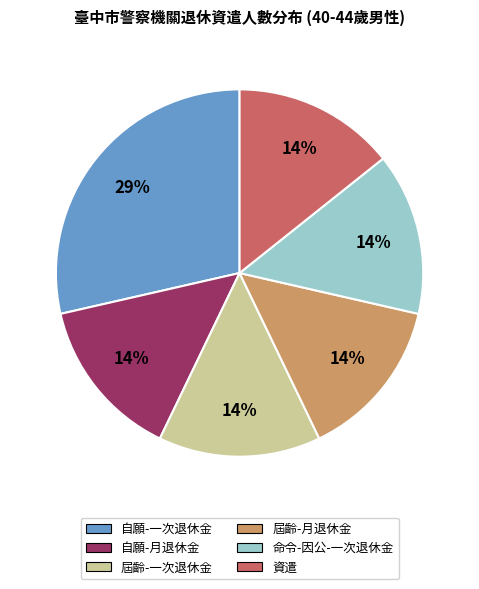

To the nearest percent, what is the average slice percentage?

17%